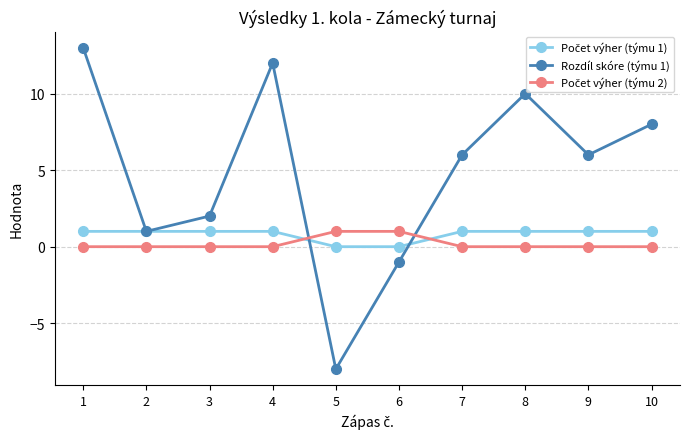

The value of Rozdíl skóre (týmu 1) at 1 is 23. True or false?

False